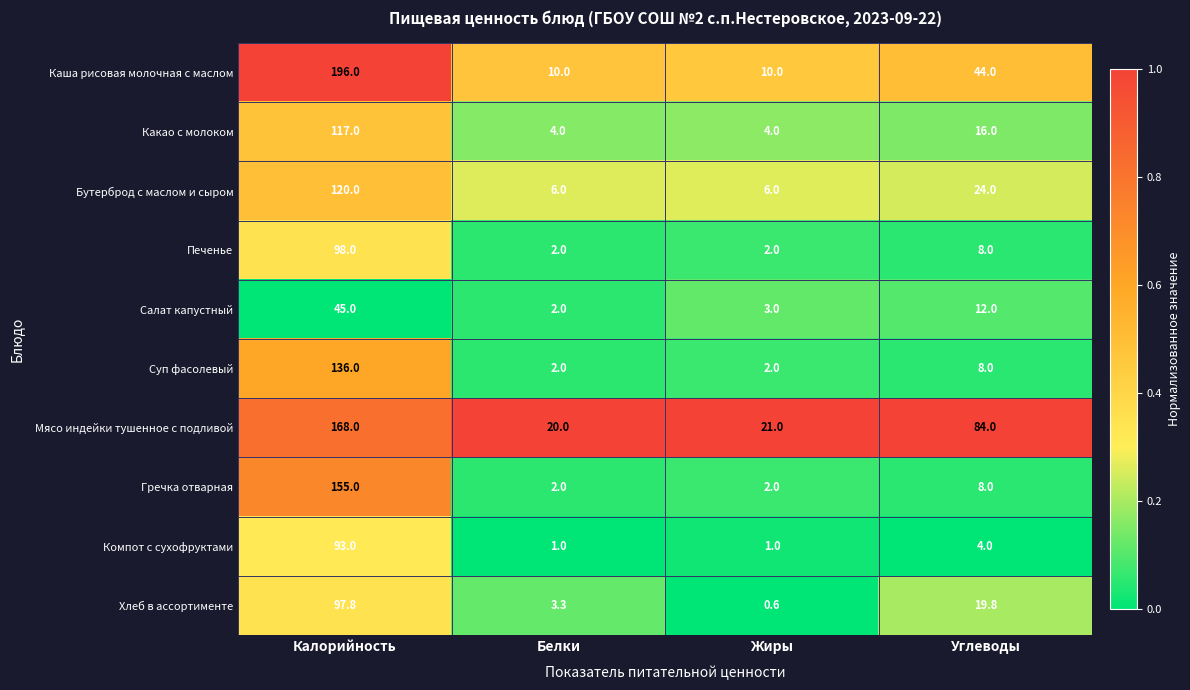

Which series has the largest range (max minus min)?

Каша рисовая молочная с маслом